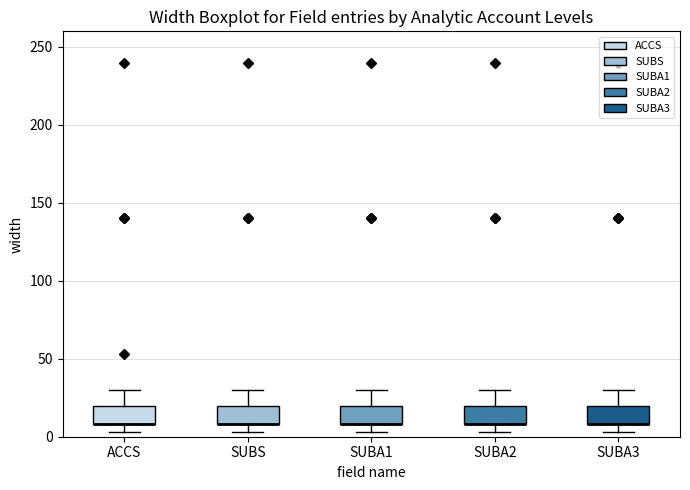

Reading left to right, transcribe this box plot: for each box, give where its median line is, the range the box spans, and where its two whiskers end, as read against the y-axis. The values are not printed on the chart, so give them approximately, as read against the axis.

ACCS: median 10 (drawn on the box's lower edge), box 10 to 20, whiskers 5 to 30
SUBS: median 10 (drawn on the box's lower edge), box 10 to 20, whiskers 5 to 30
SUBA1: median 10 (drawn on the box's lower edge), box 10 to 20, whiskers 5 to 30
SUBA2: median 10 (drawn on the box's lower edge), box 10 to 20, whiskers 5 to 30
SUBA3: median 10 (drawn on the box's lower edge), box 10 to 20, whiskers 5 to 30